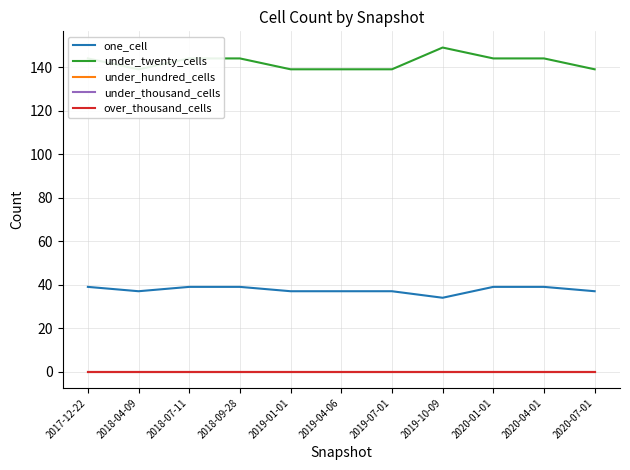

What is the label of the 2nd point from the right?

2020-04-01